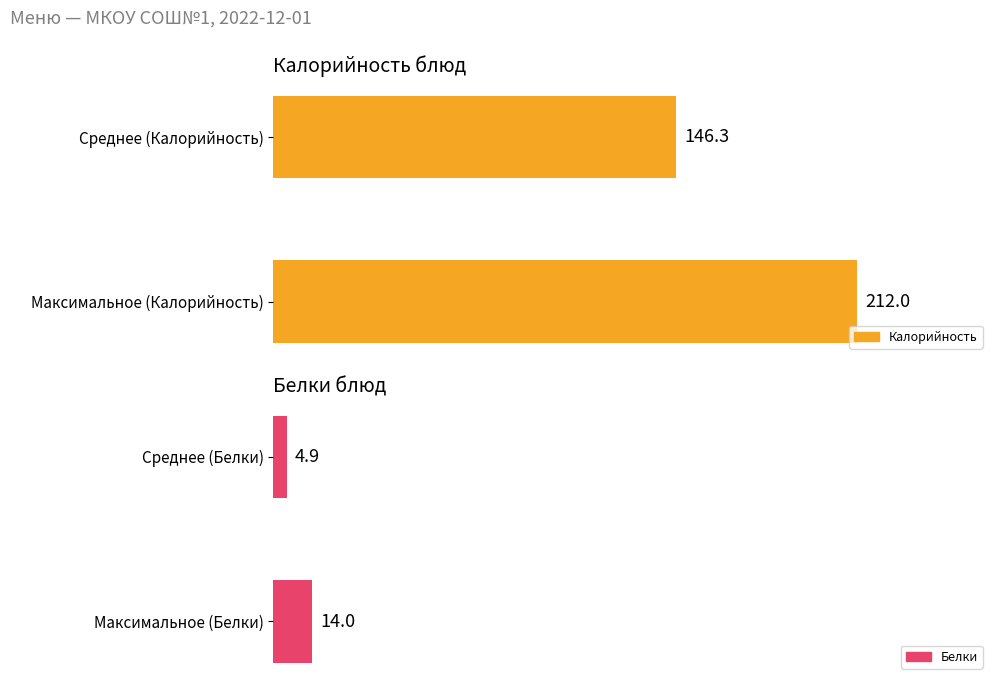

Which series has the largest range (max minus min)?

Калорийность